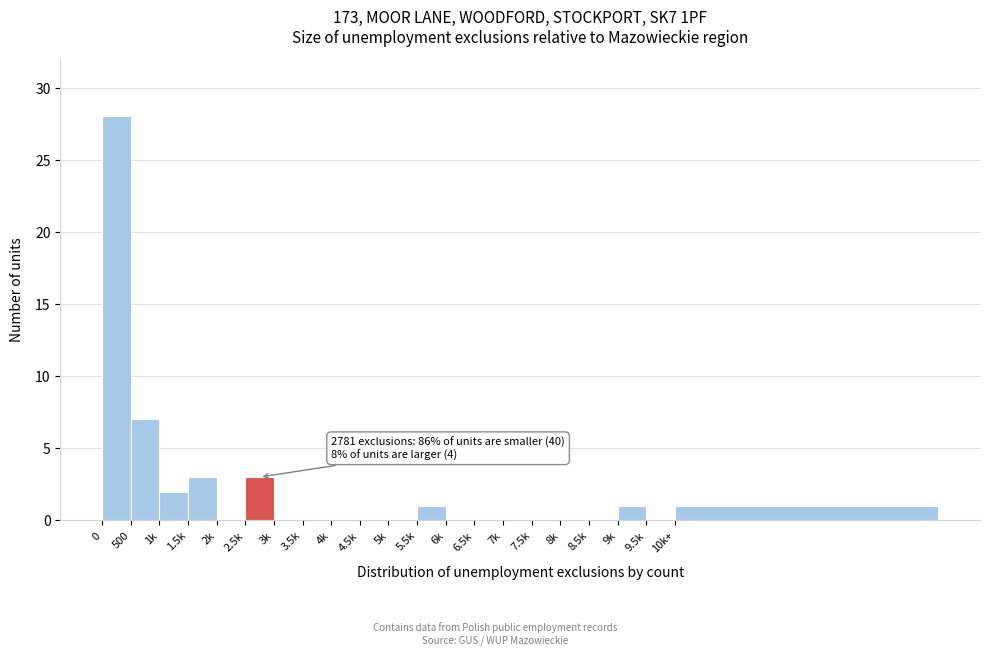

Reading right to left, extract all data points from this chart.

10k+=1	9.5k=0	9k=1	8.5k=0	8k=0	7.5k=0	7k=0	6.5k=0	6k=0	5.5k=1	5k=0	4.5k=0	4k=0	3.5k=0	3k=0	2.5k=3	2k=0	1.5k=3	1k=2	500=7	0=28